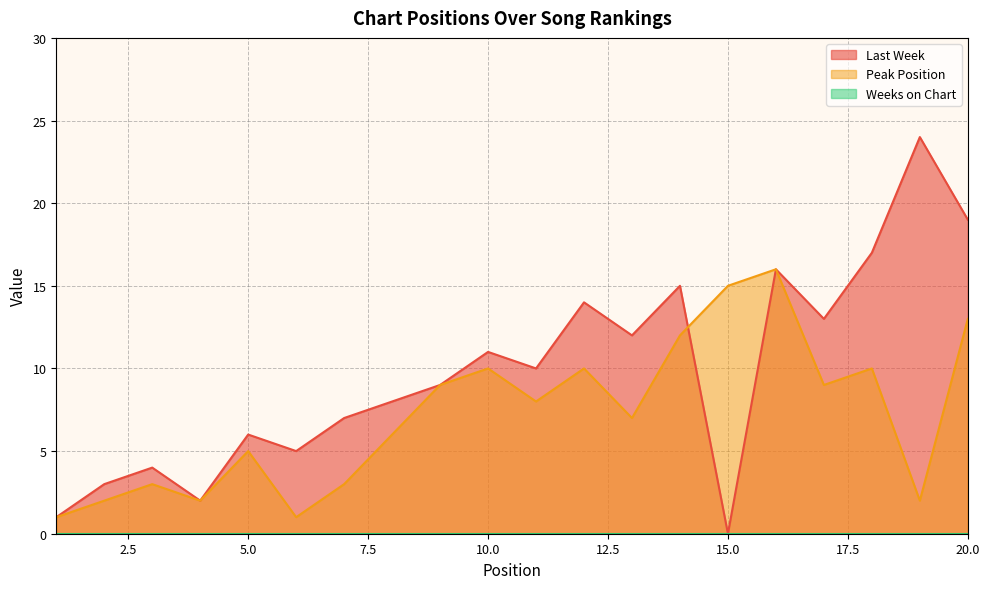

Rank the series by their average value, from highest to lowest.

Last Week, Peak Position